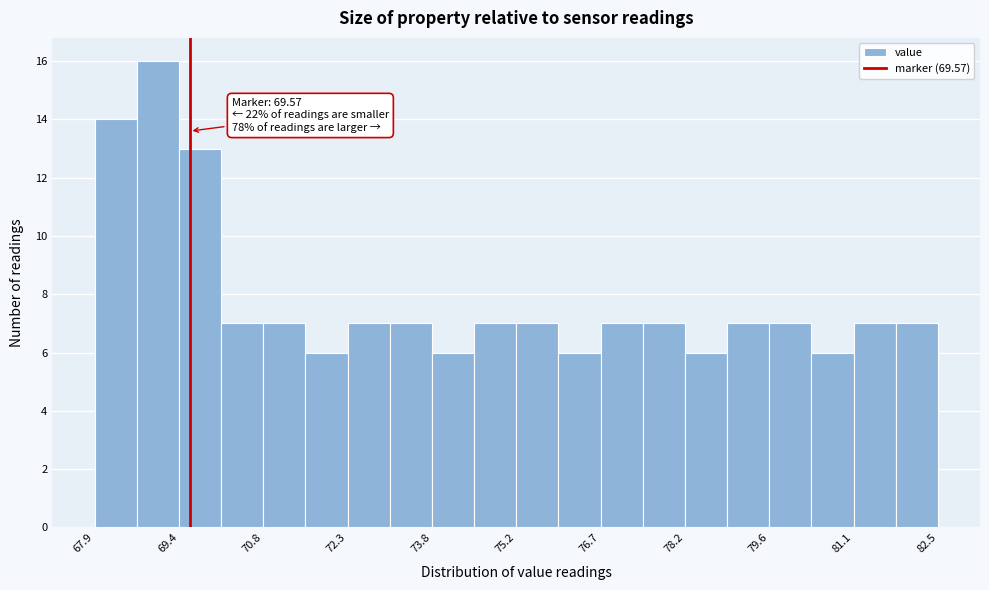

Around what value on the x-axis is the tallest bar? Give the approximate position of its centre, as read against the axis.

69.0